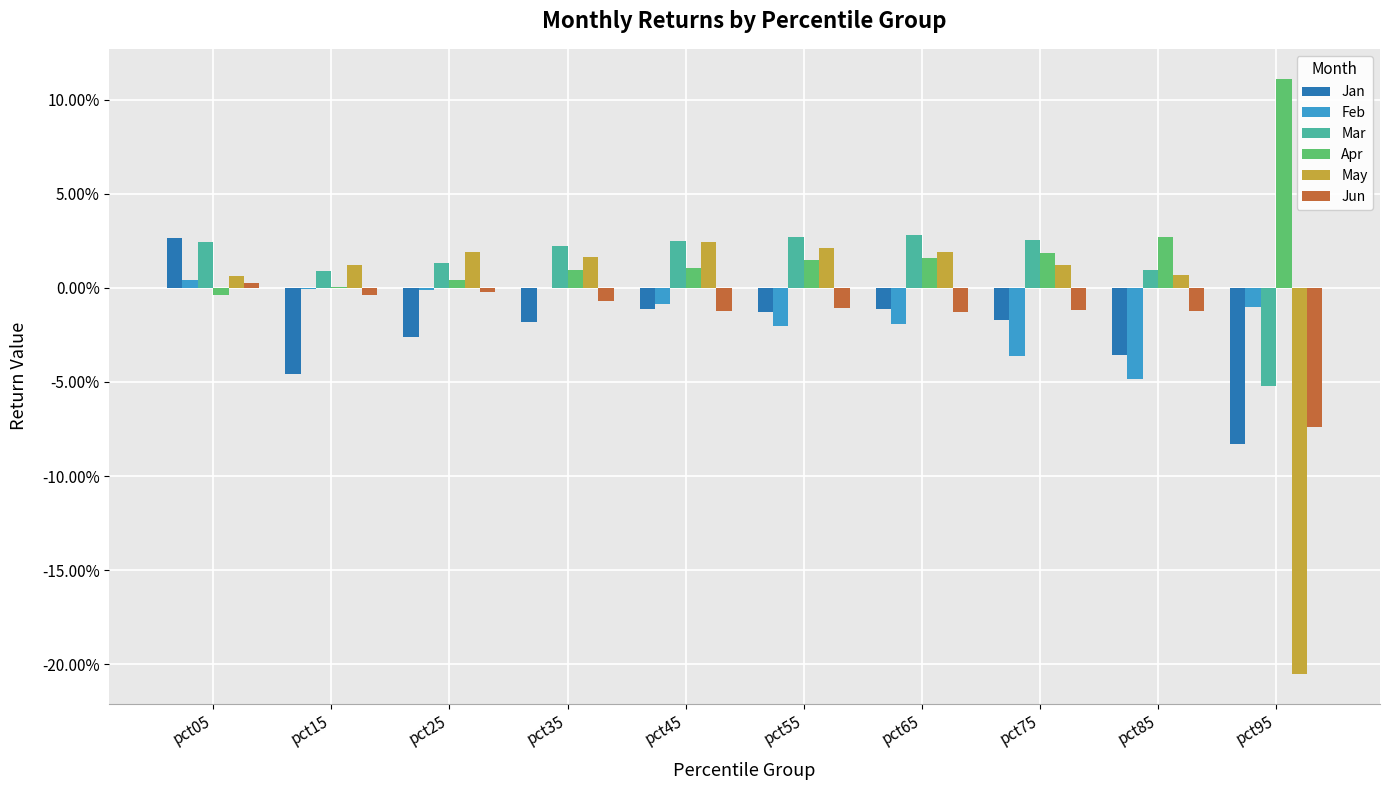

Which series changed the most between pct25 and pct45?

Jan